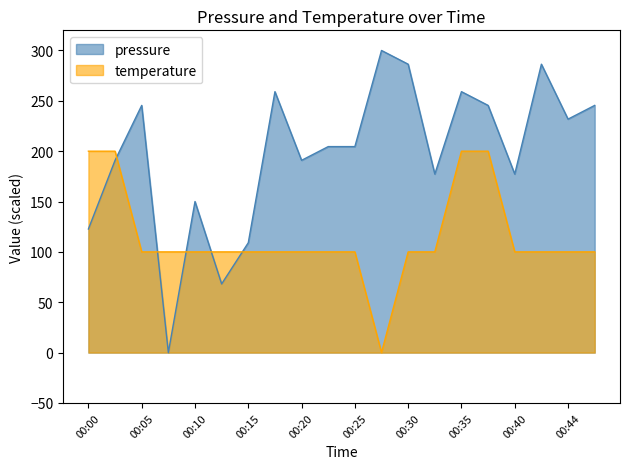

Where do temperature and pressure first cross each other?

00:02 and 00:05